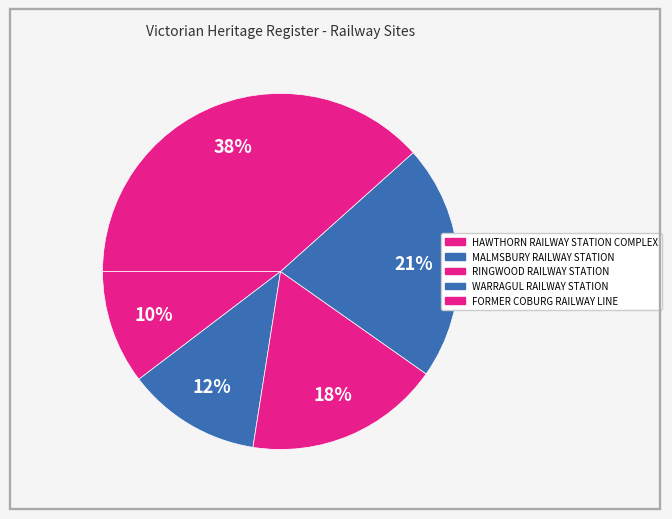

How many segments does this pie chart have?

5